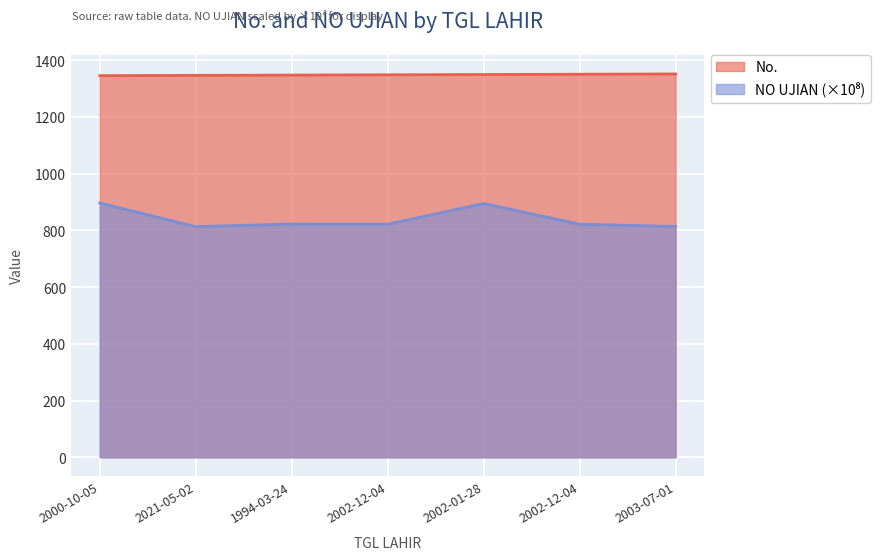

Reading right to left, what are all the values shown in this chart?

No.: 1352.0	1351.0	1350.0	1349.0	1348.0	1347.0	1346.0
NO UJIAN: 814.0	822.0	895.1	822.0	822.7	813.4	896.8